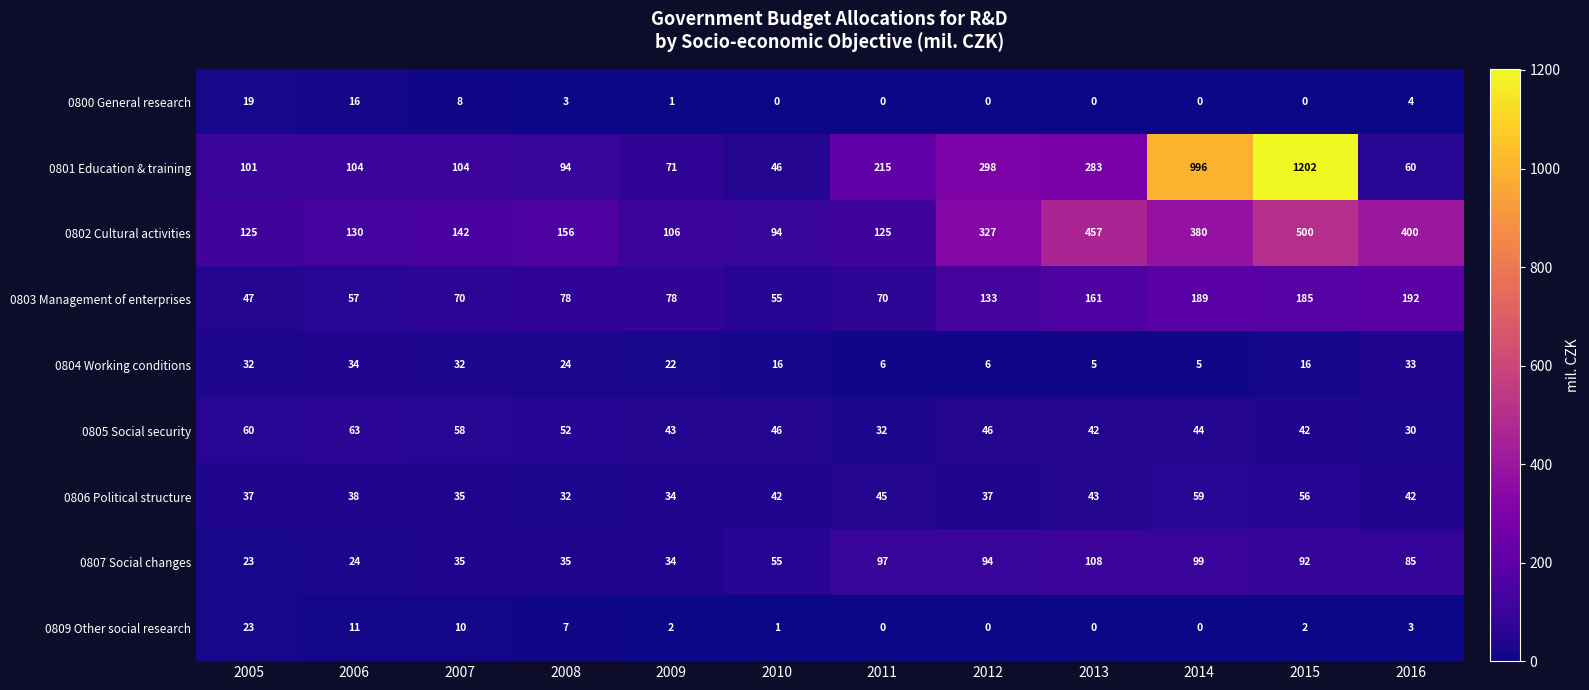

What is the difference between the second highest and minimum values in the 0807 Social changes series?

76